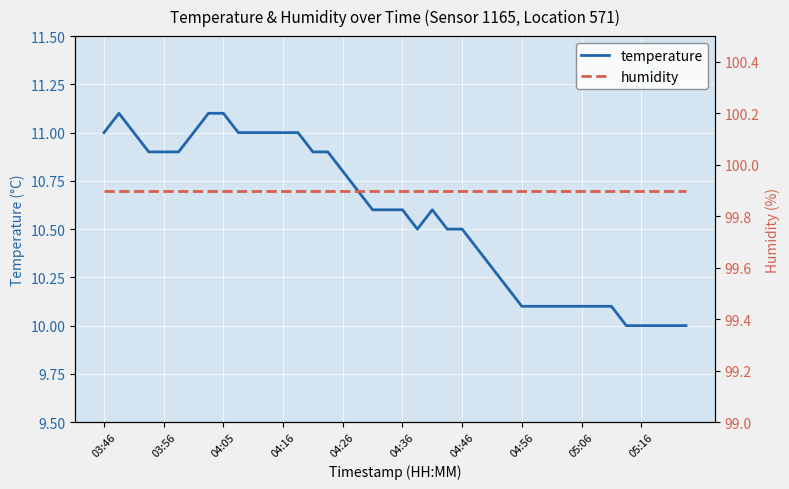

True or false: humidity has more than 2 points higher than both neighbors.

False